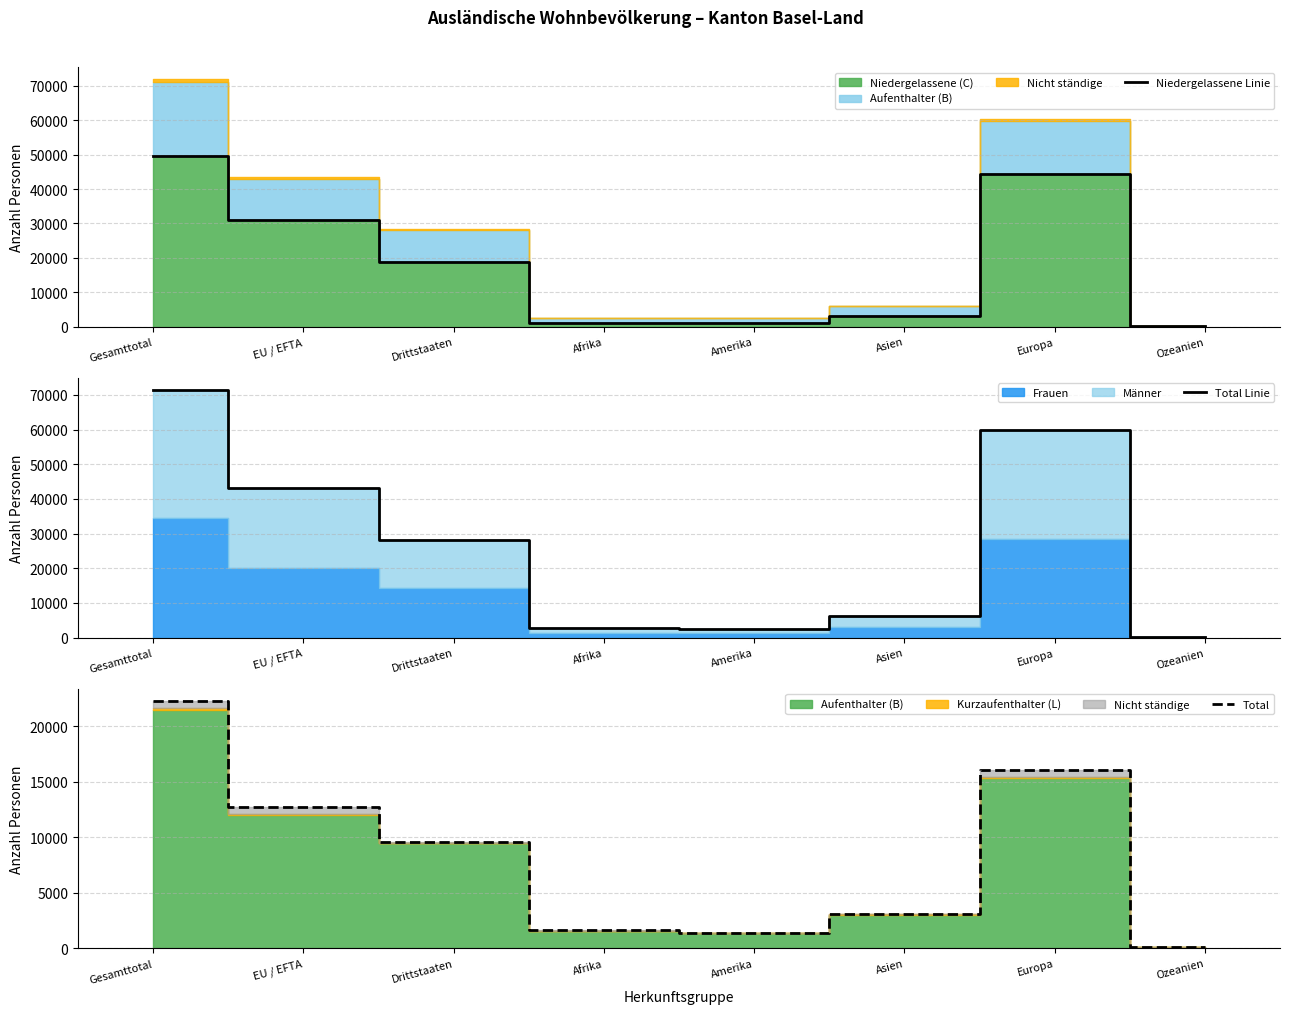

What is the label of the 5th point from the right?

Afrika